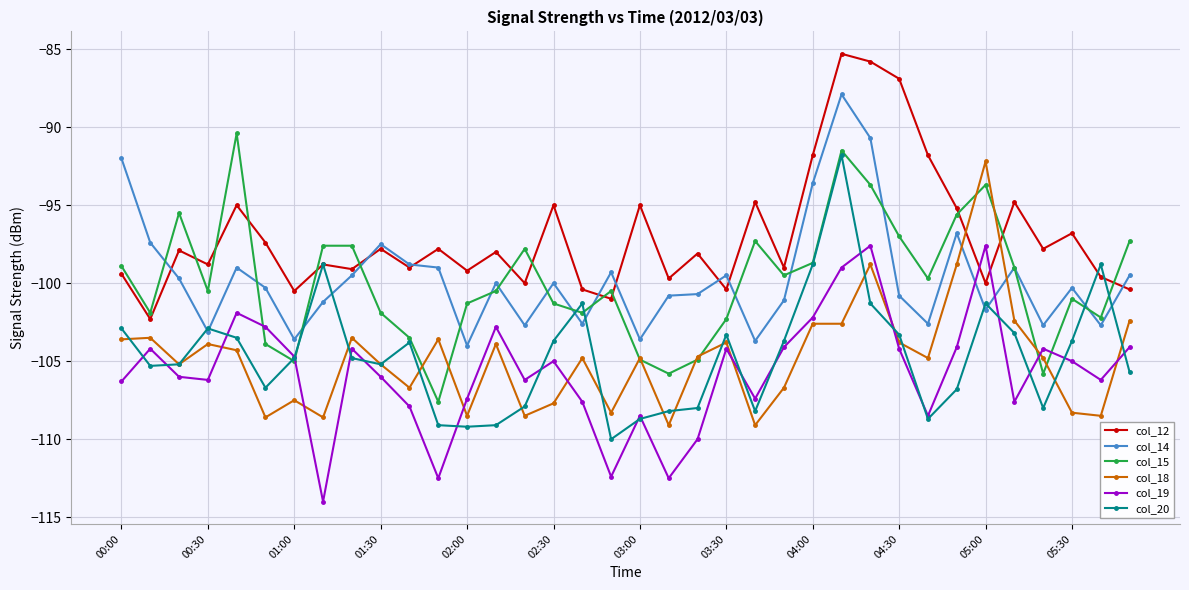

True or false: col_20 has more than 2 points higher than both neighbors.

True